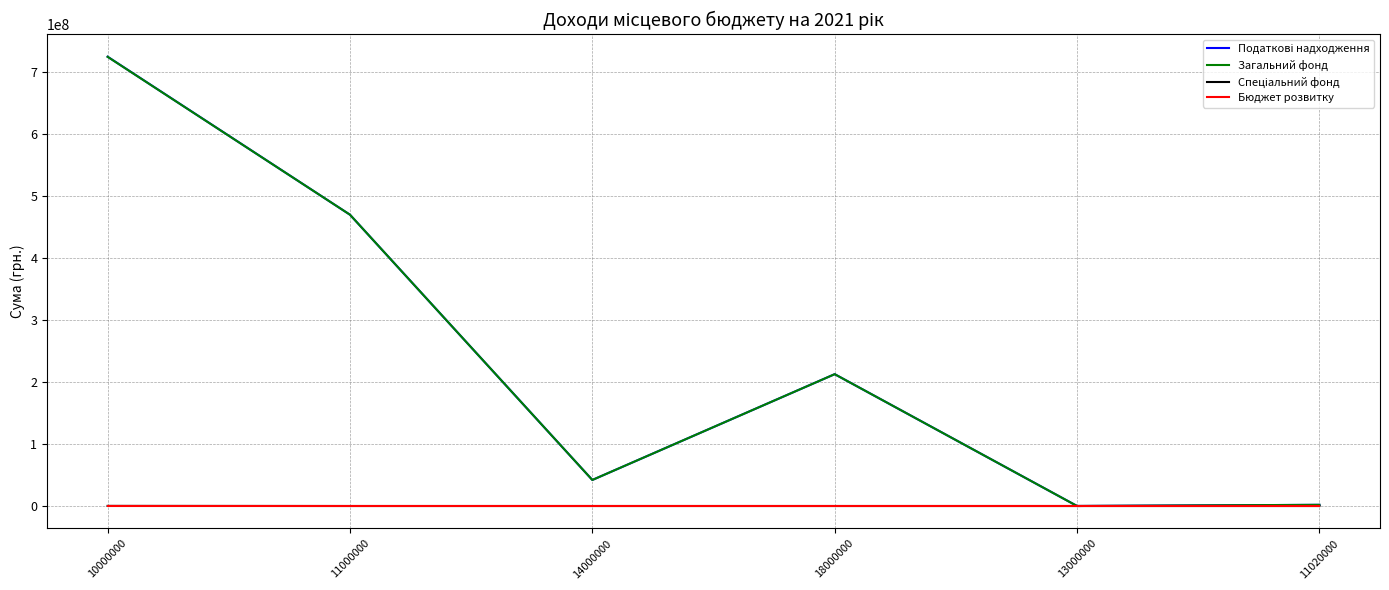

Is it true that Загальний фонд equals 212670000 at 18000000?

True